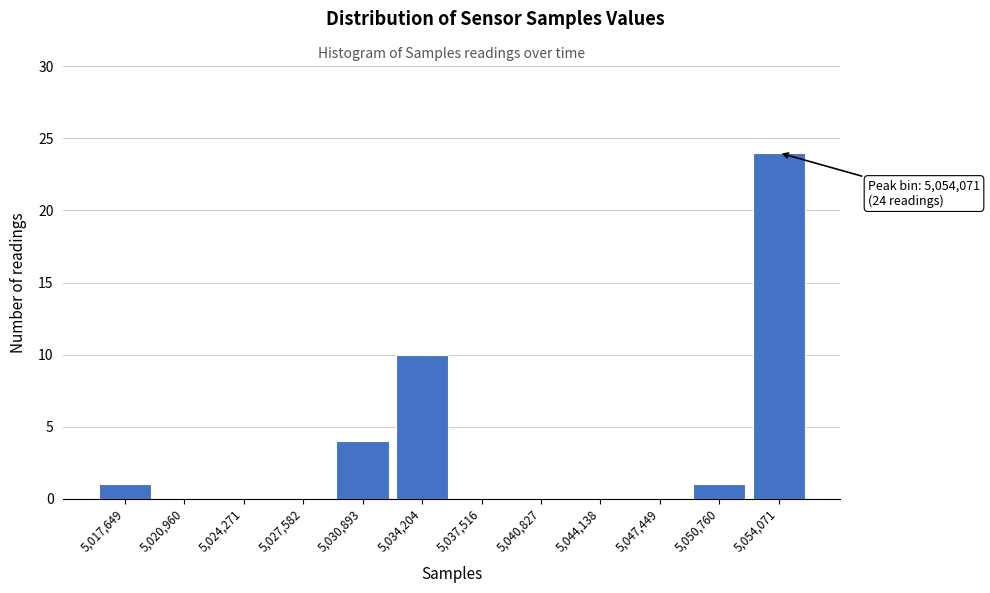

Reading left to right, extract all data points from this chart.

5,017,649=1	5,020,960=0	5,024,271=0	5,027,582=0	5,030,893=4	5,034,204=10	5,037,516=0	5,040,827=0	5,044,138=0	5,047,449=0	5,050,760=1	5,054,071=24